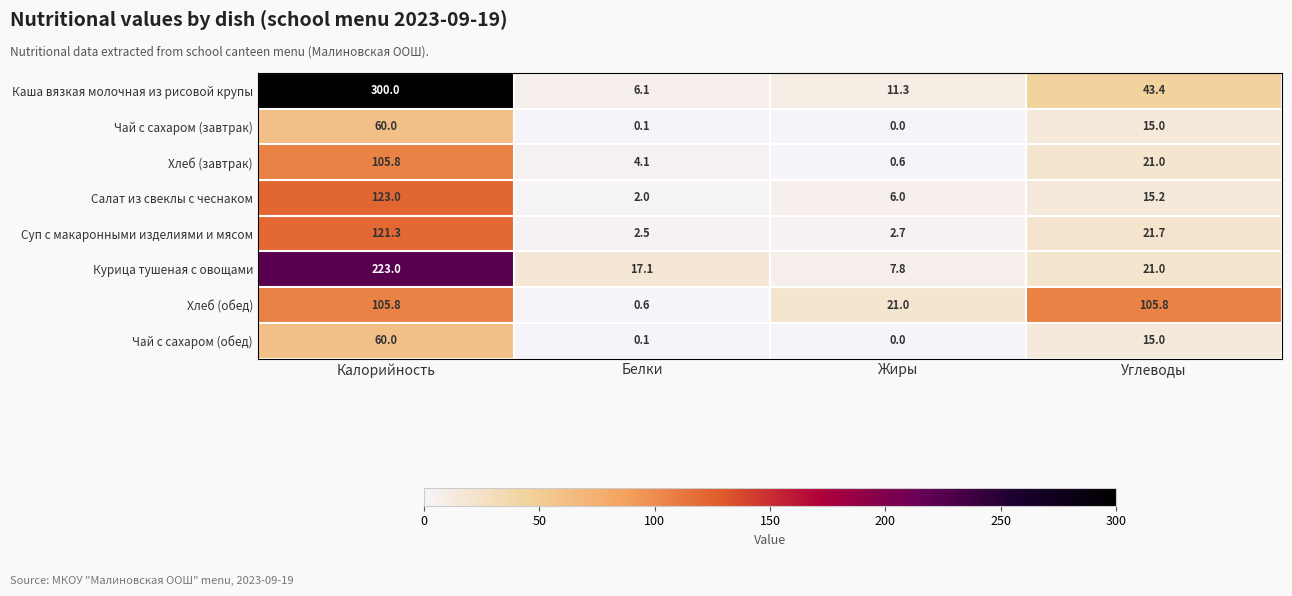

How many data points in Салат из свеклы с чеснаком are less than 15?

2